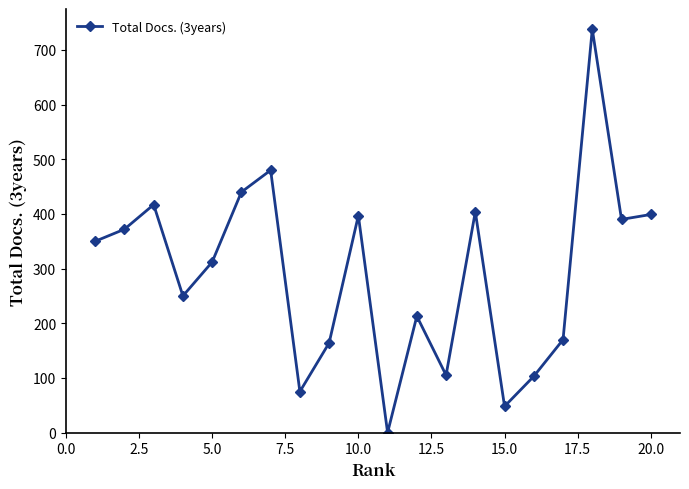

Count the number of categories in the chart.

20